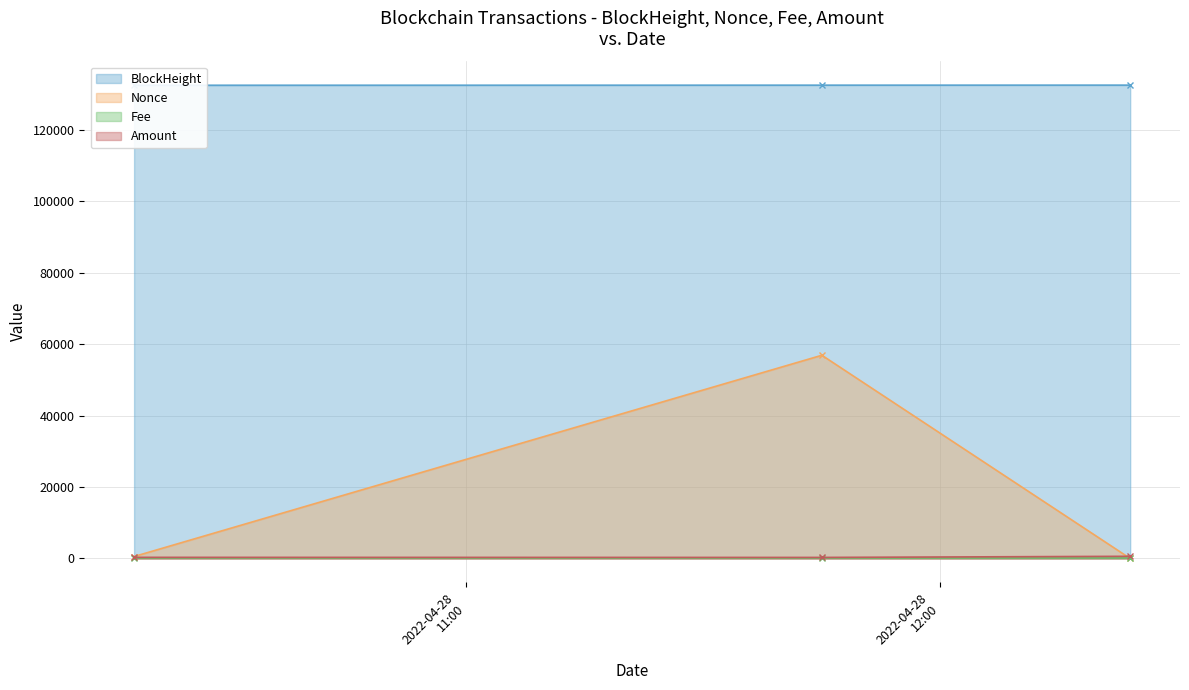

What is the sum of the Fee values at 2022-04-28 10:18:00 and 2022-04-28 11:45:00?

0.1